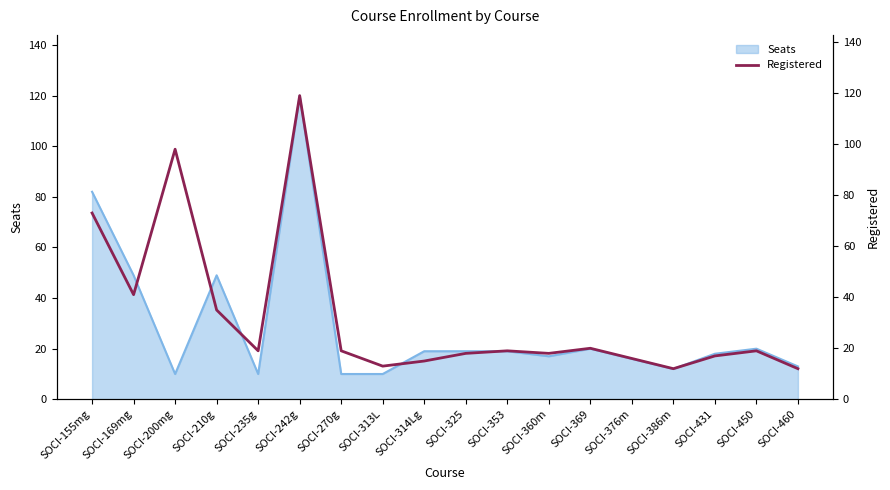

What is the lowest value of the Seats series?

10